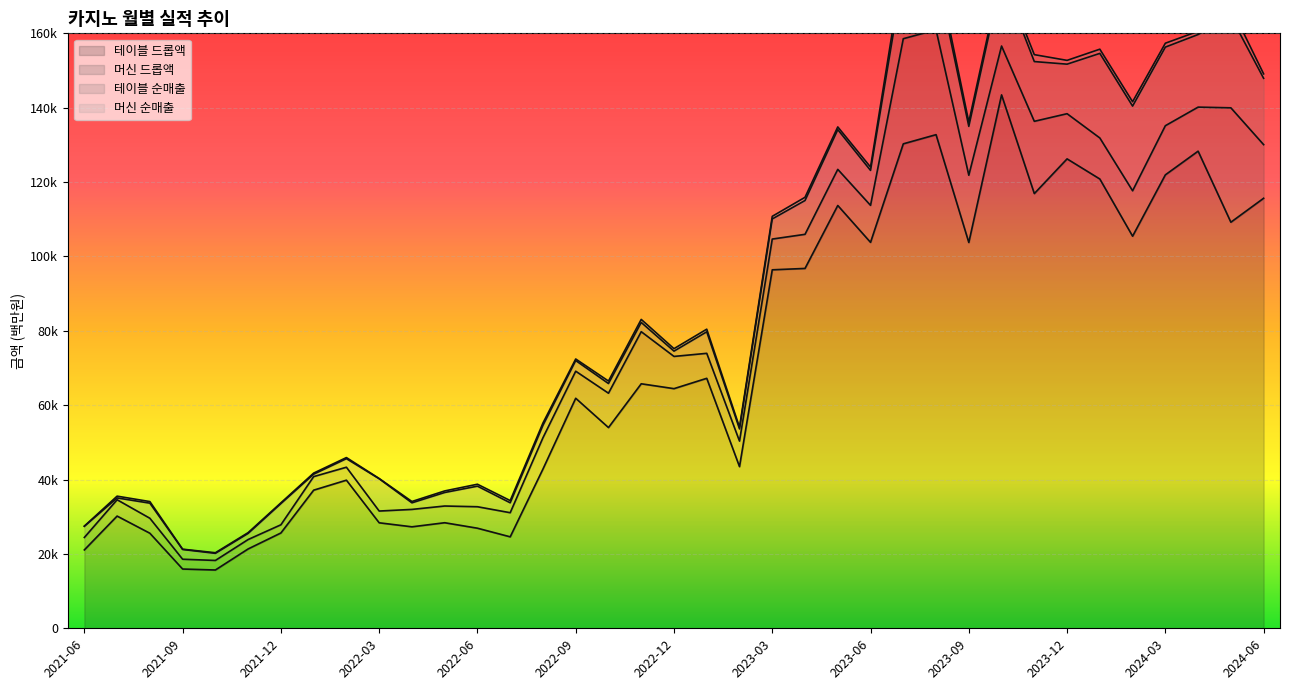

Where does the 머신 순매출 series first go above 670?

2022-10